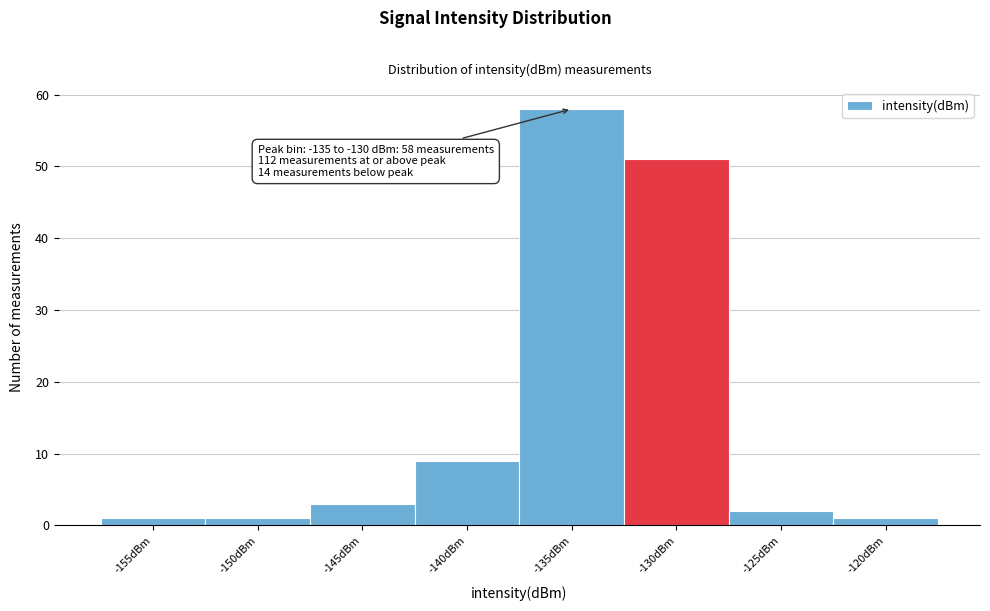

Reading right to left, what are all the values shown in this chart?

-120dBm=1	-125dBm=2	-130dBm=51	-135dBm=58	-140dBm=9	-145dBm=3	-150dBm=1	-155dBm=1